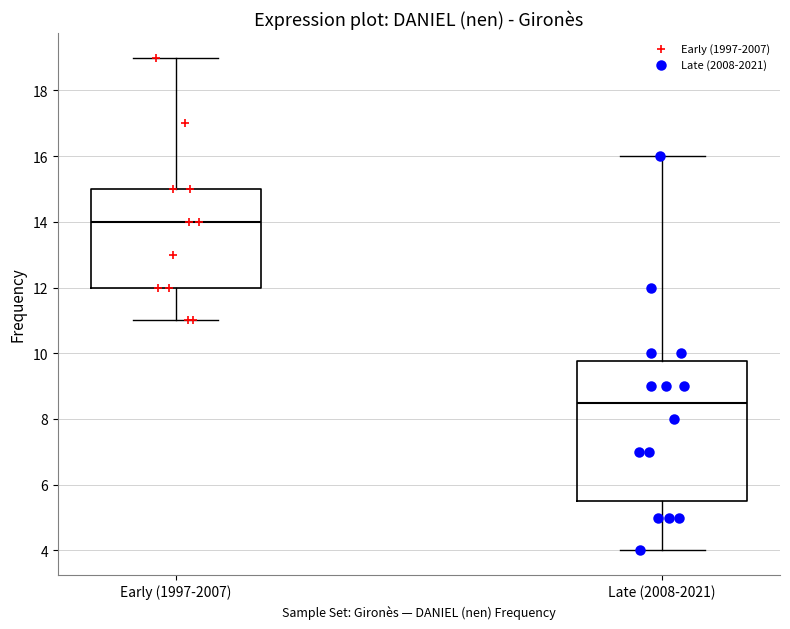

Reading left to right, read every box against the y-axis: the position of its median line, the range the box covers, and the ends of its whiskers. The values are not printed on the chart, so give them approximately, as read against the axis.

Early (1997-2007): median 14.0, box 12.0 to 15.0, whiskers 11.0 to 19.0
Late (2008-2021): median 8.6, box 5.6 to 9.8, whiskers 4.0 to 16.0